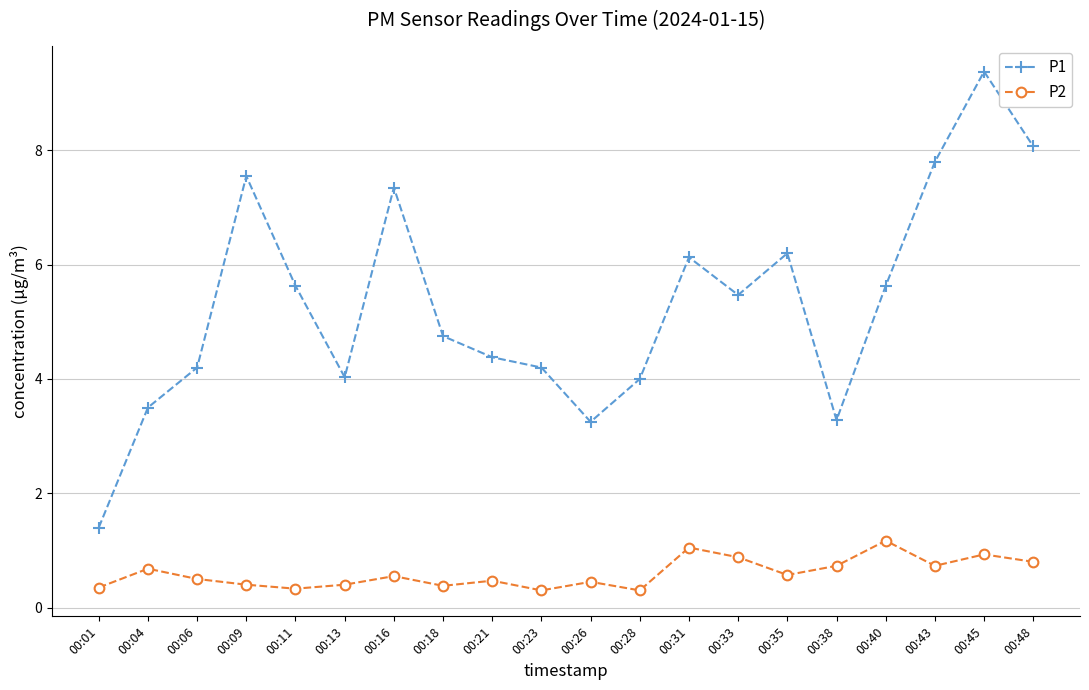

Rank the series at 00:40 from highest to lowest value.

P1, P2